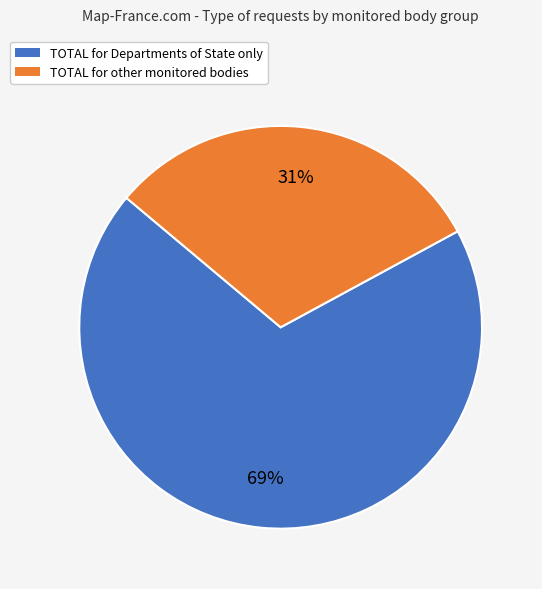

Is it true that TOTAL for Departments of State only is 77% of the pie?

False